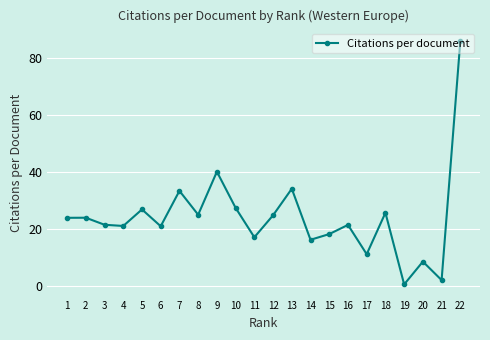

The value at 10 is 44.5. True or false?

False